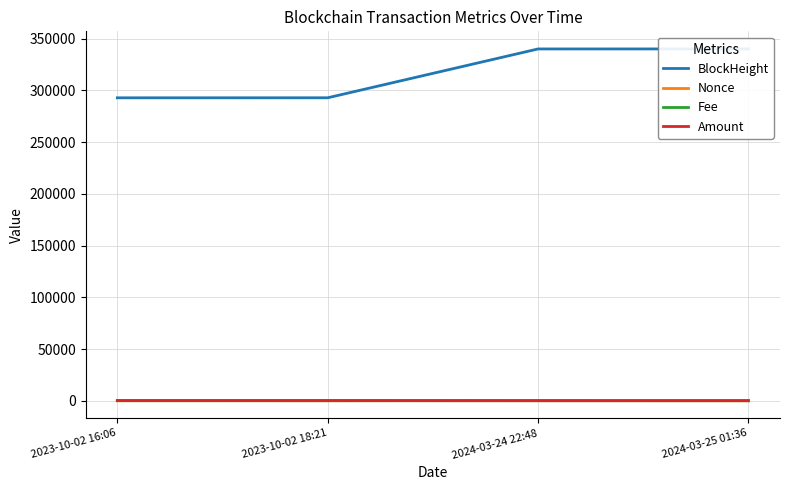

How many values in Nonce are above zero?

3